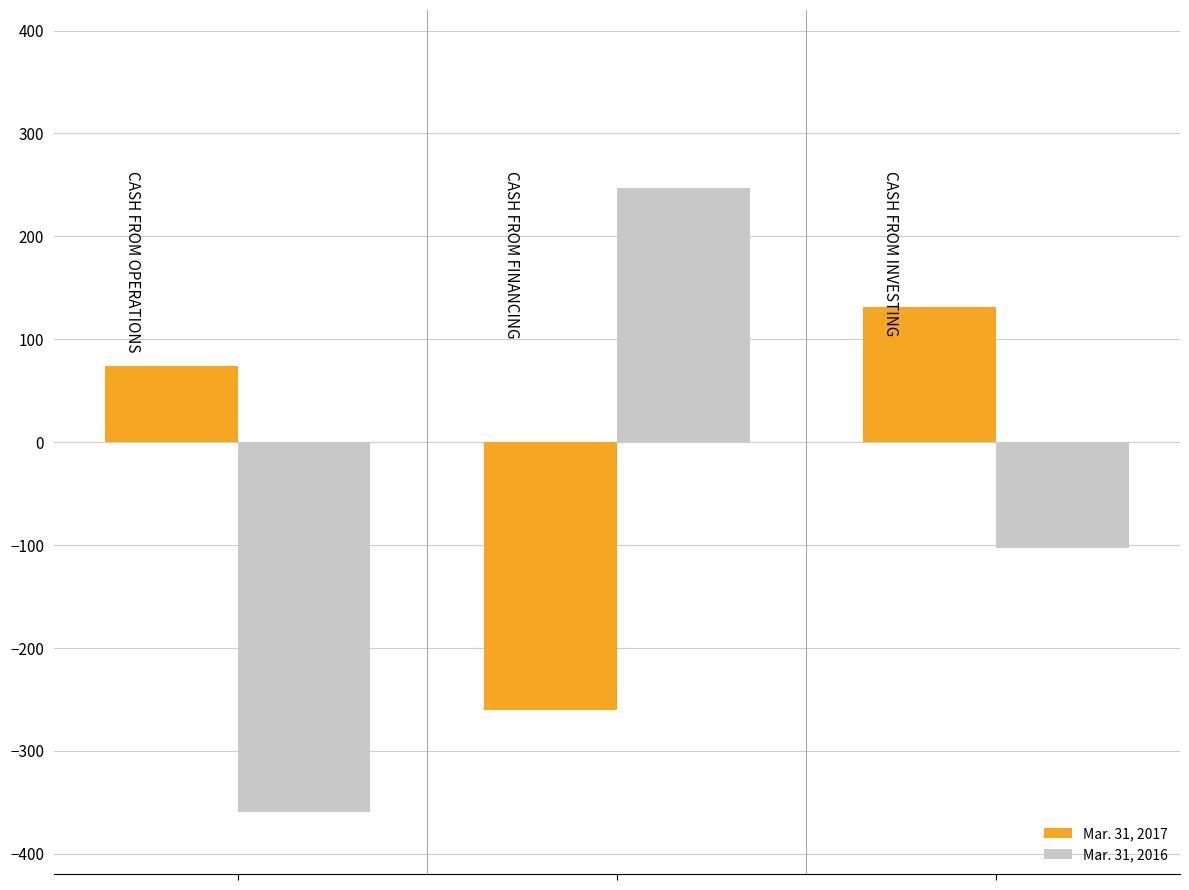

Which series has the widest spread of values?

Mar. 31, 2016